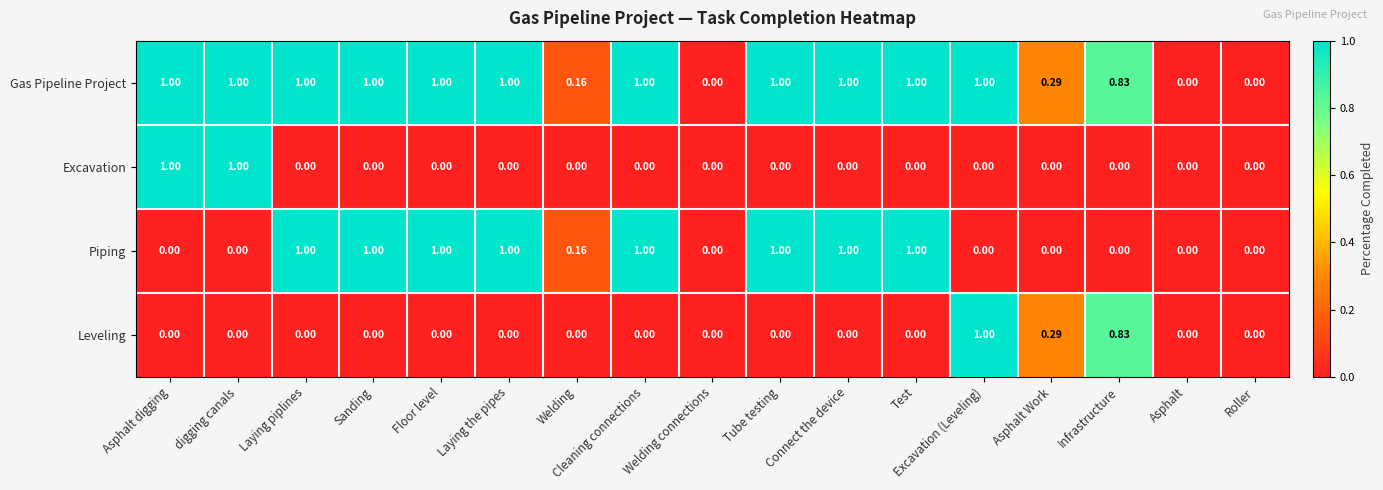

Which category has the highest value in the Leveling series?

Excavation (Leveling)